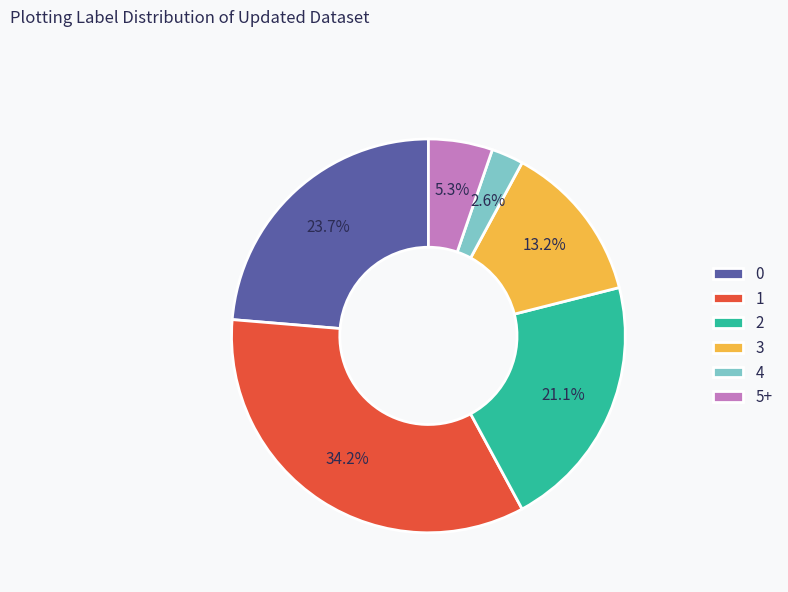

Does 5+ represent more than half of the total?

No